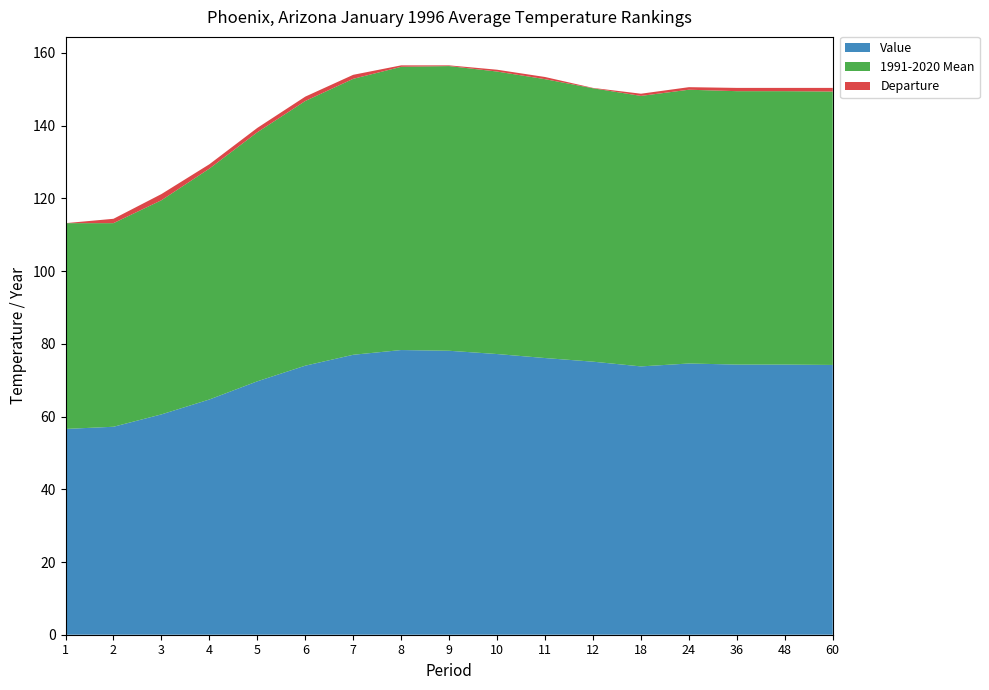

The Value series shows 78.1 at 9. True or false?

True